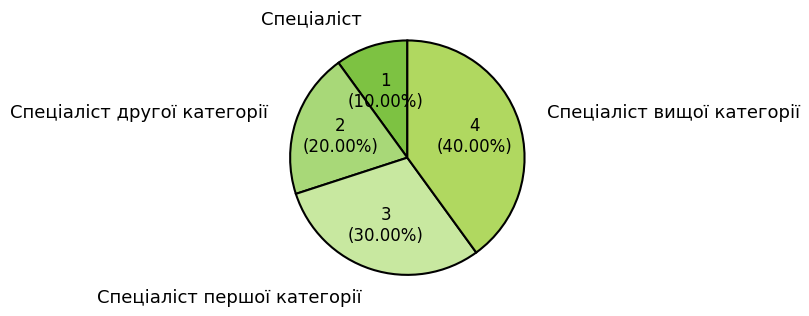

Which category has the smallest portion of the pie?

Спеціаліст